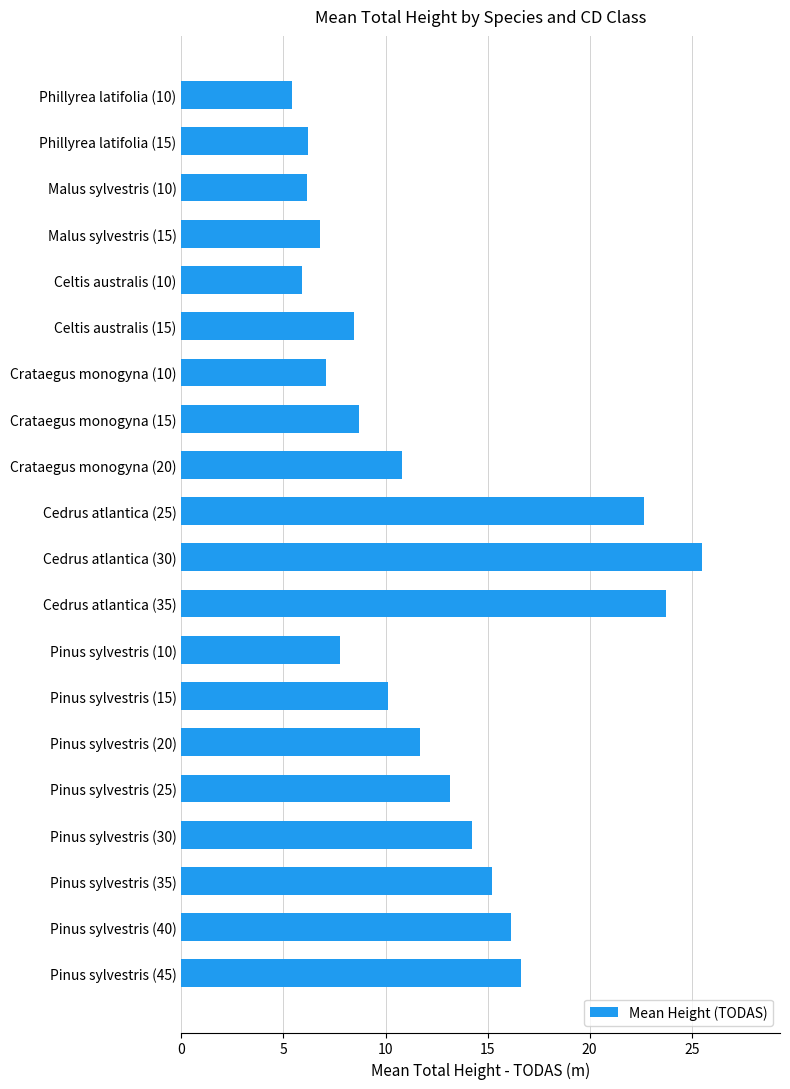

How many bars are there in total?

20